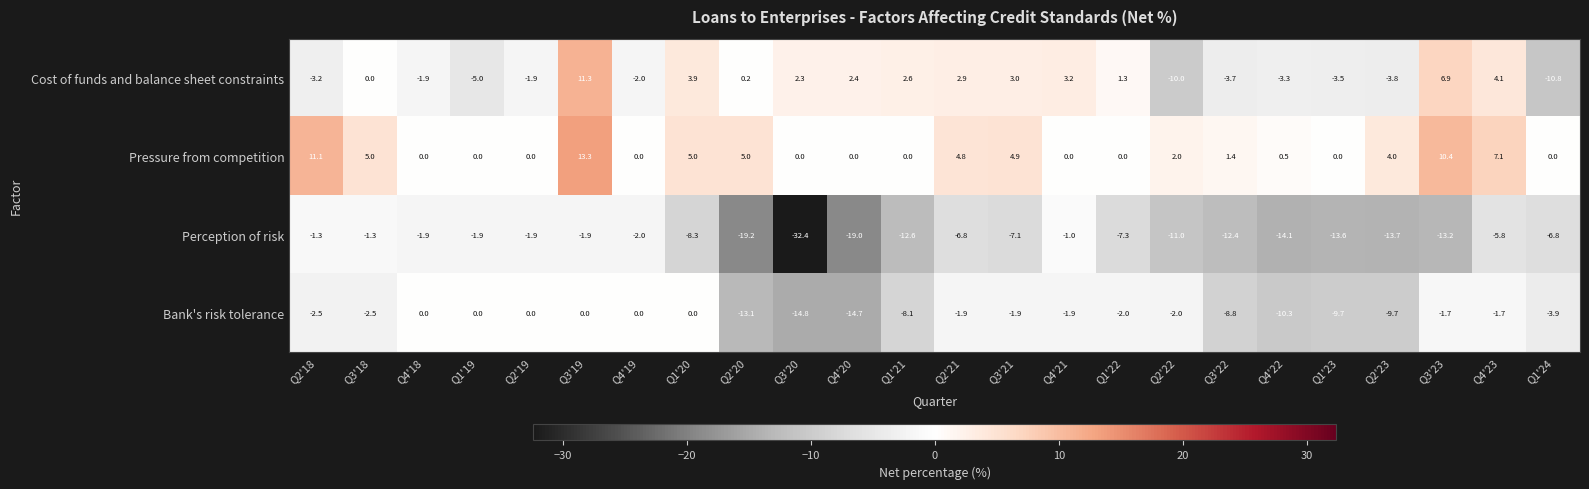

At Q3'19, list the series in order from smallest to largest.

Perception of risk, Bank's risk tolerance, Cost of funds and balance sheet constraints, Pressure from competition